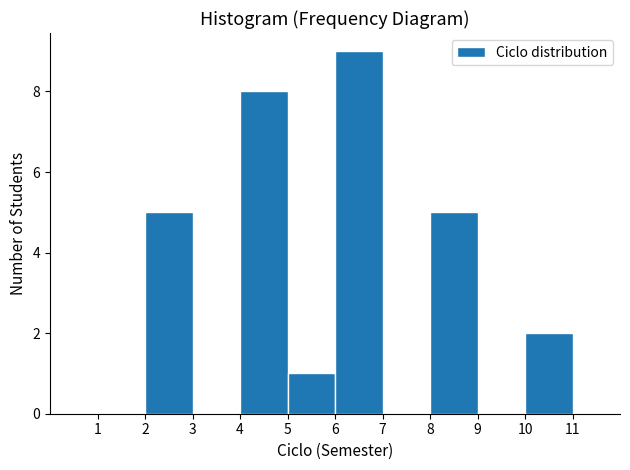

Over which range of the x-axis is the bar tallest?

6 to 7